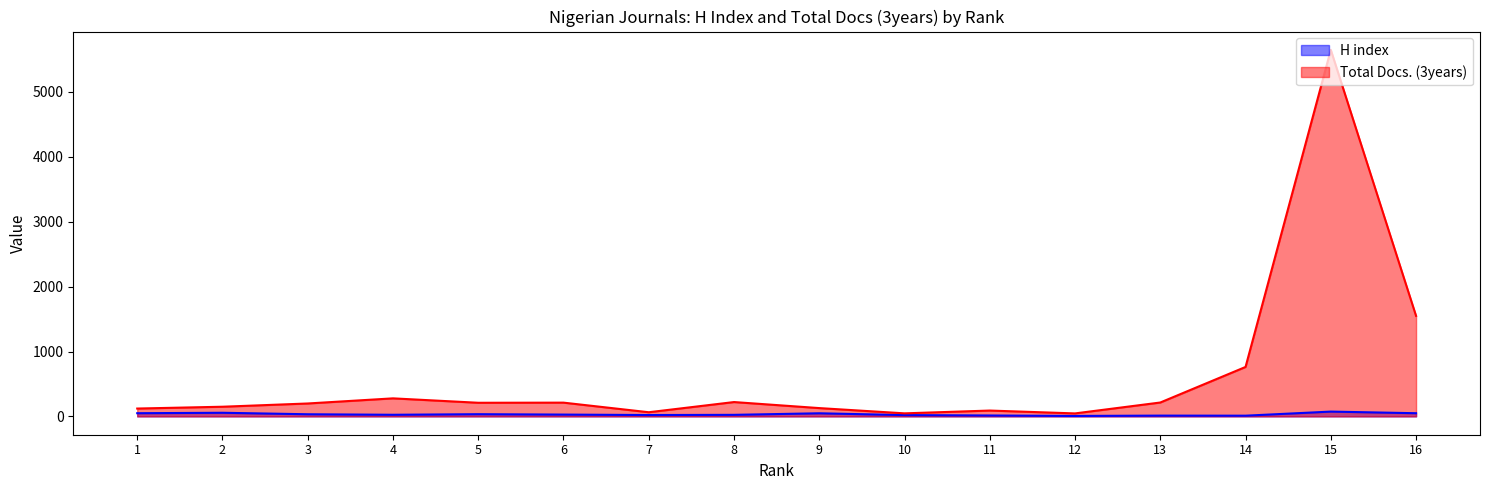

How many values in the Total Docs. (3years) series exceed 210?

7